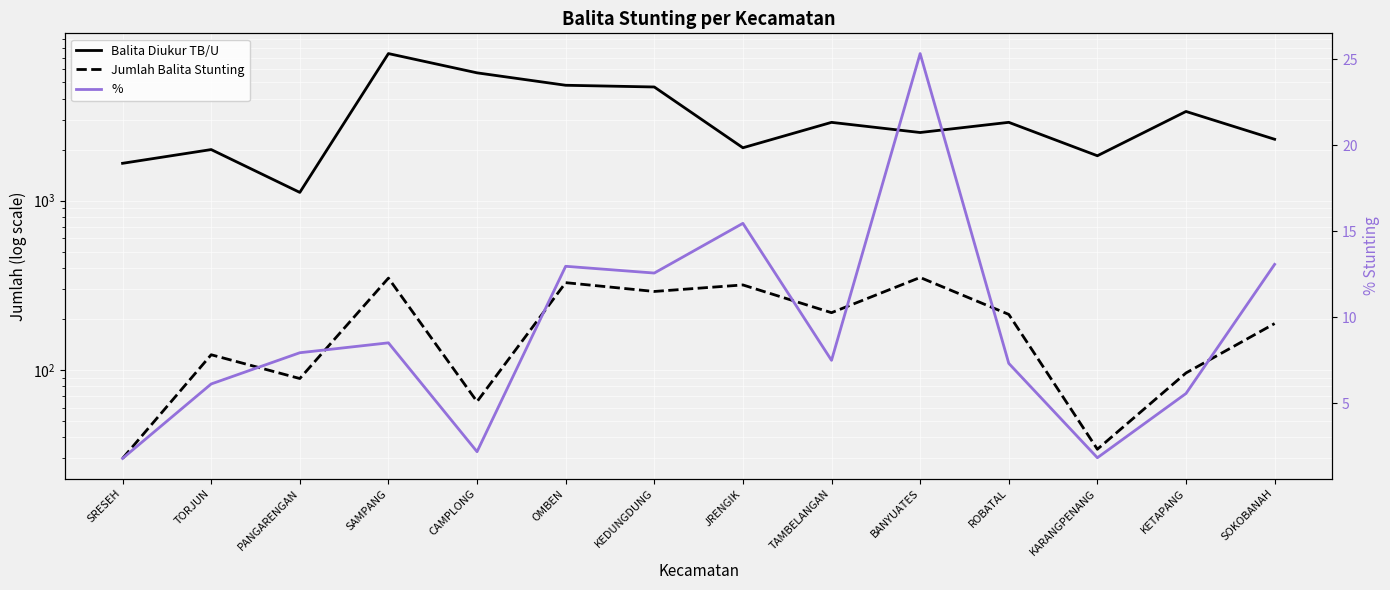

Count the number of categories in the chart.

14